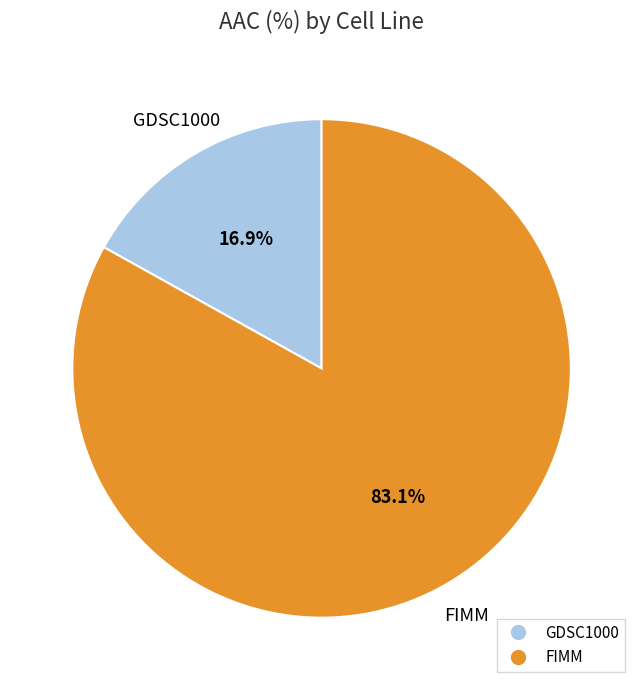

Which slice is the largest?

FIMM